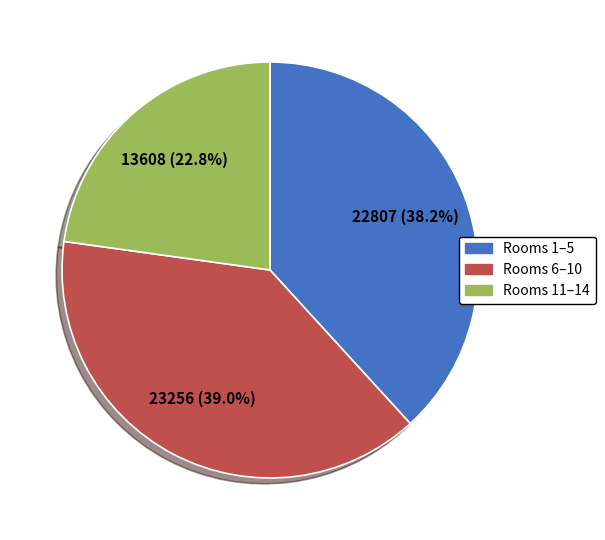

How many segments does this pie chart have?

3